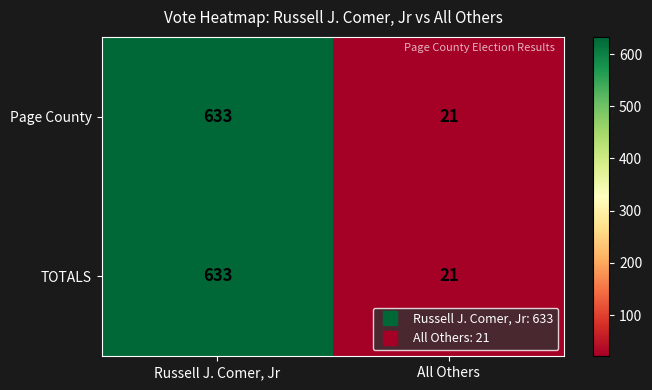

Read the Page County value at Russell J. Comer, Jr, to the nearest 100.

600